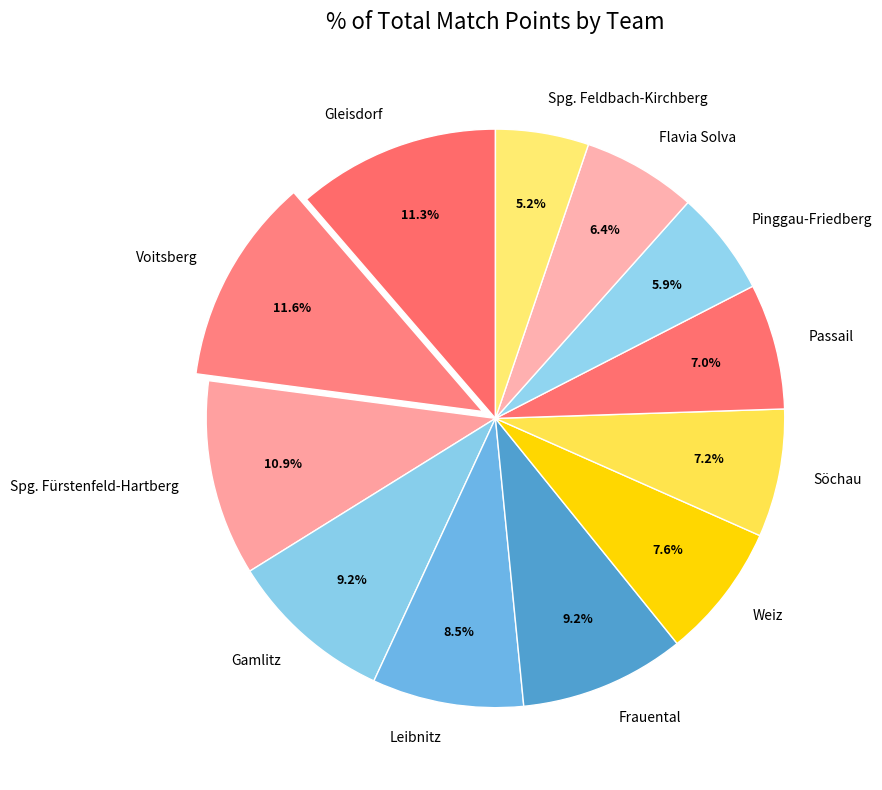

The Gamlitz slice represents 1% of the pie. True or false?

False